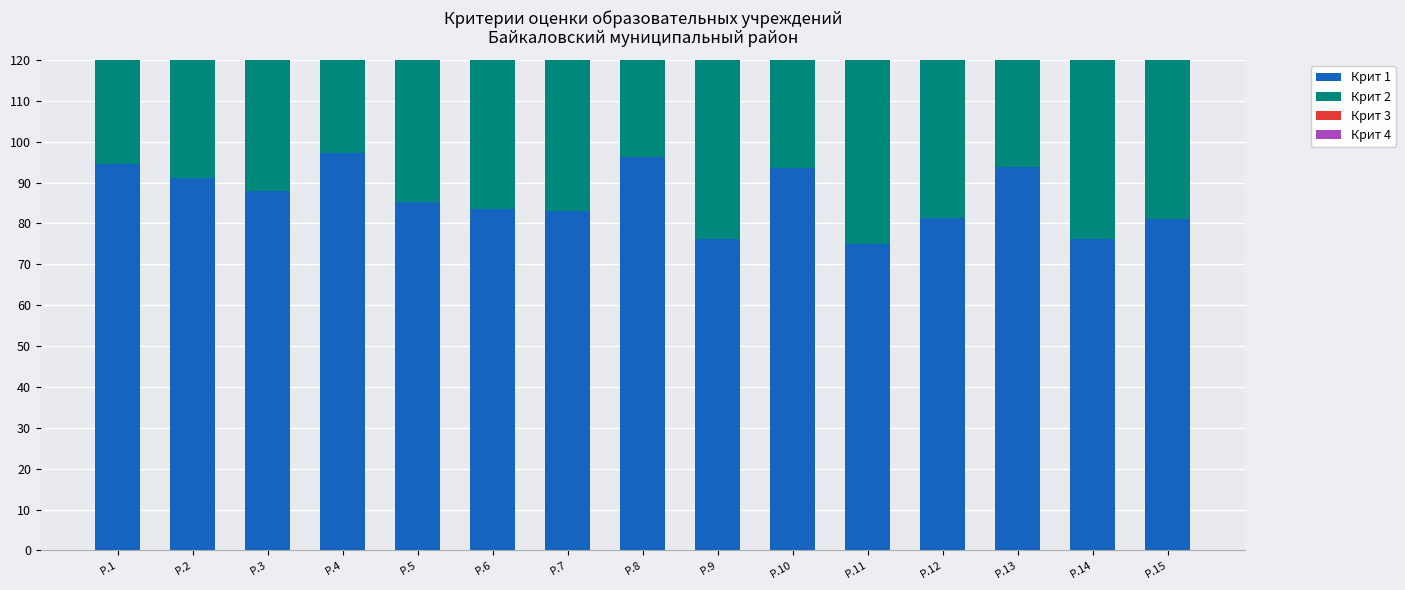

Is the value of Крит 3 at Р.8 greater than the value of Крит 1 at Р.9?

No